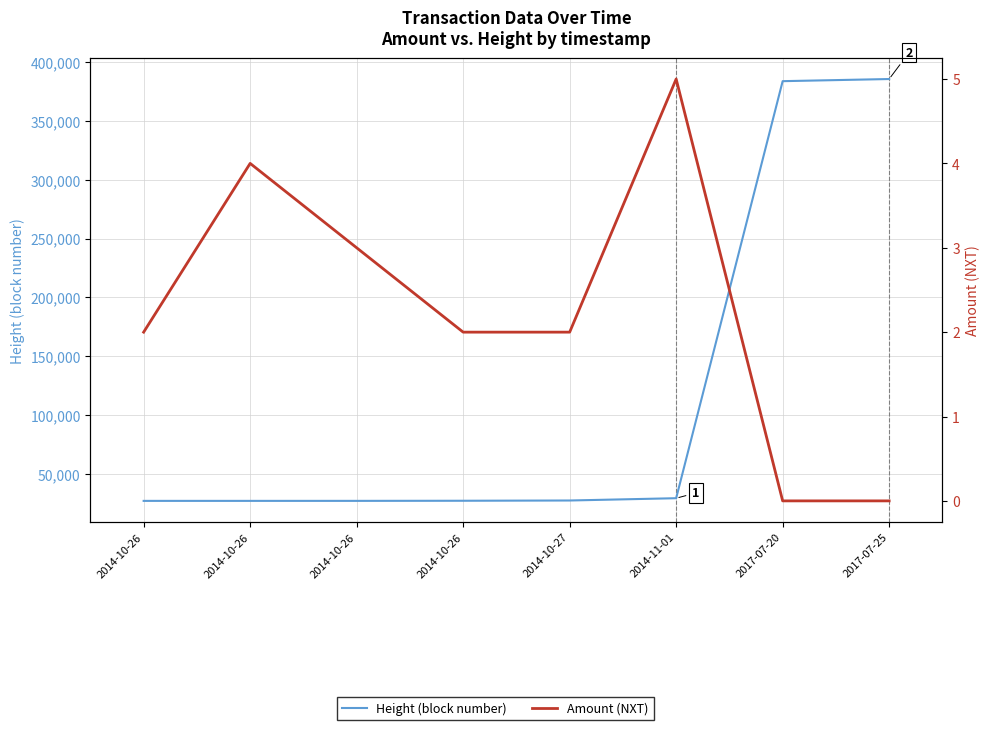

How many lines are shown in the chart?

2